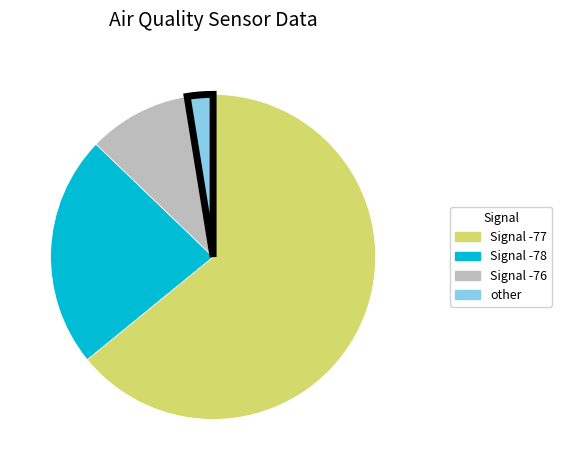

Rank the categories by value from lowest to highest.

other, Signal -76, Signal -78, Signal -77